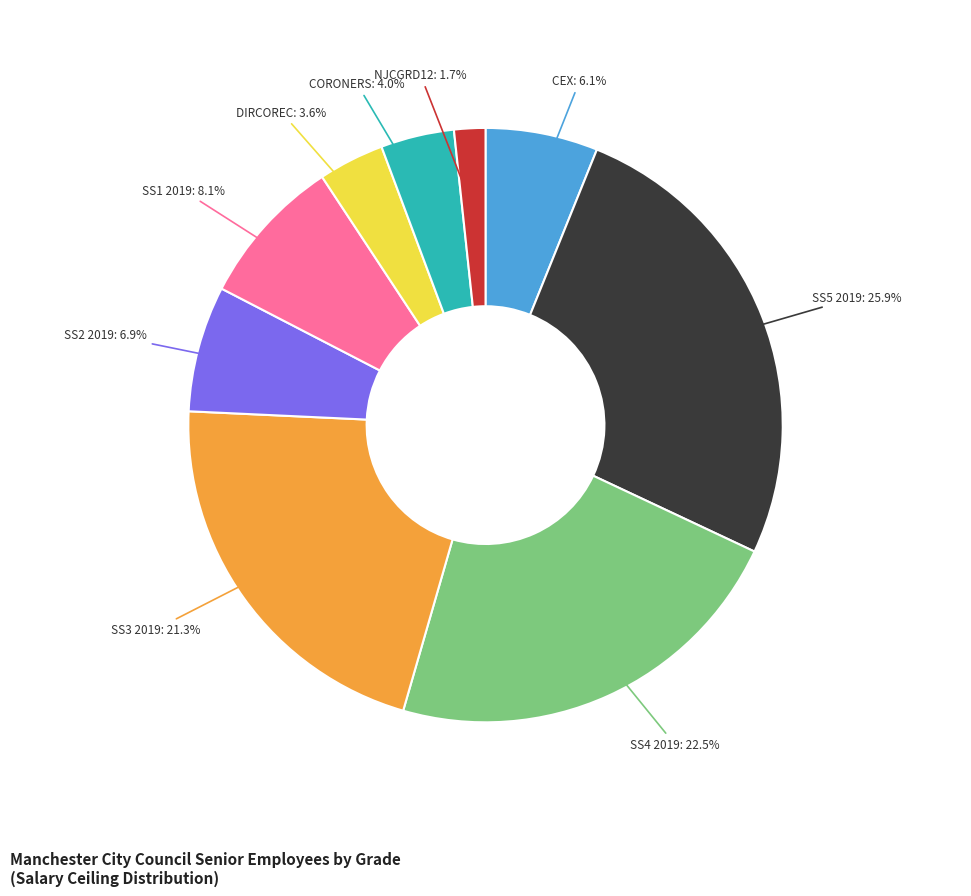

Does any single category account for the majority?

No